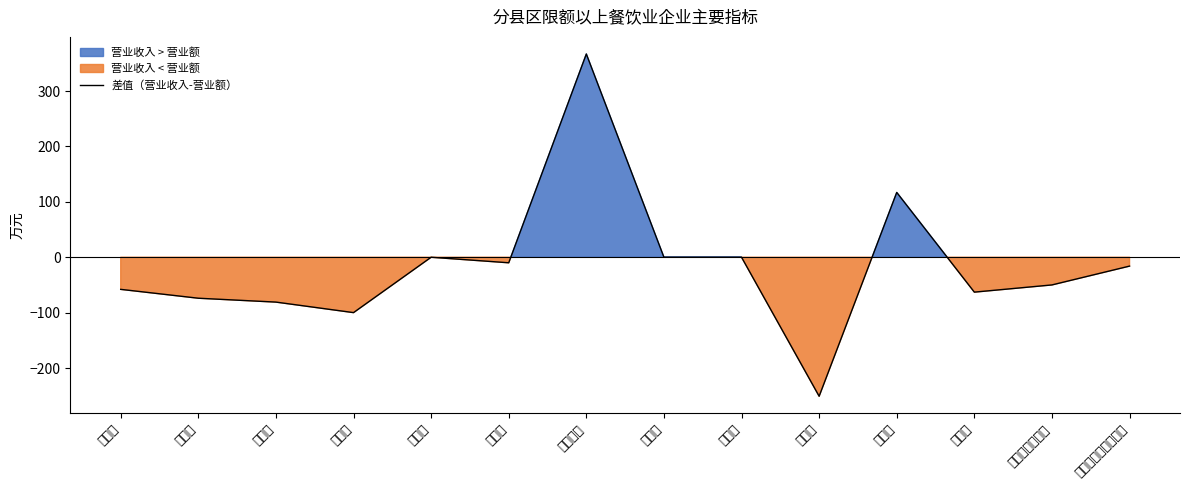

Is it true that the value at 迁西县 is 371?

False